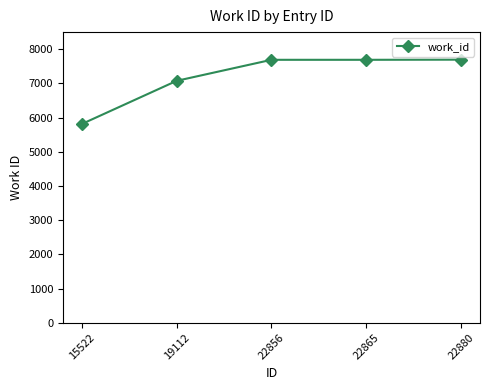

The value at 15522 is 2411. True or false?

False